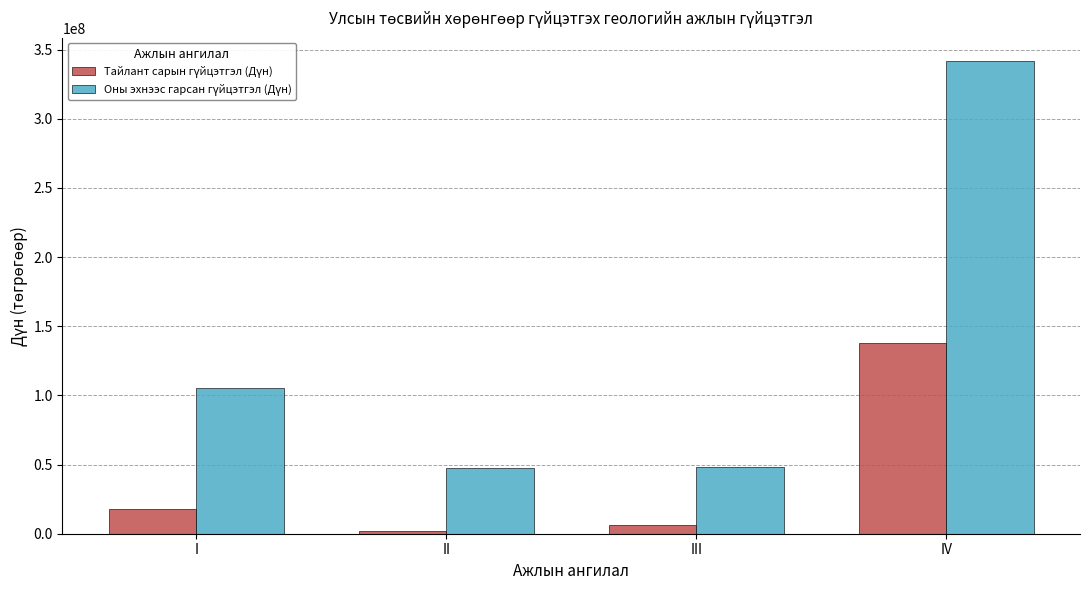

What is the maximum value shown in the chart?

341493980